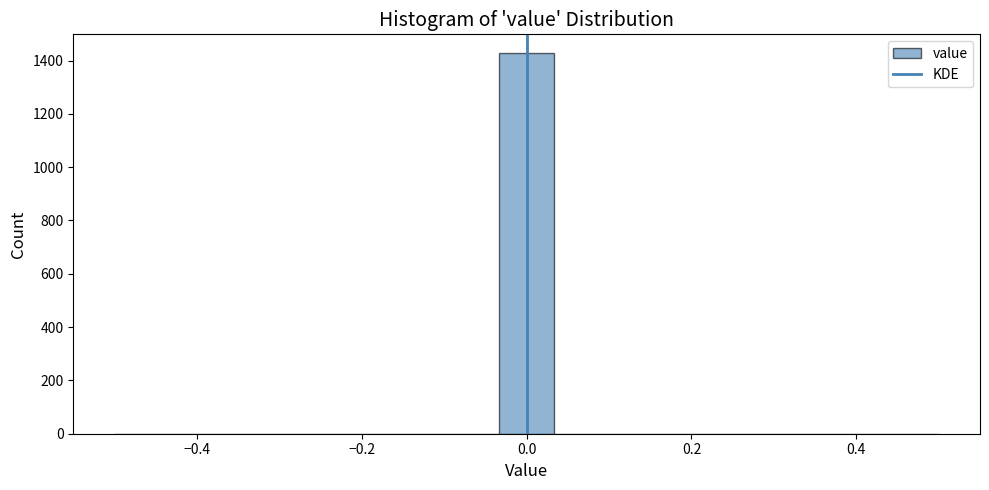

Around what value on the x-axis is the tallest bar? Give the approximate position of its centre, as read against the axis.

0.00